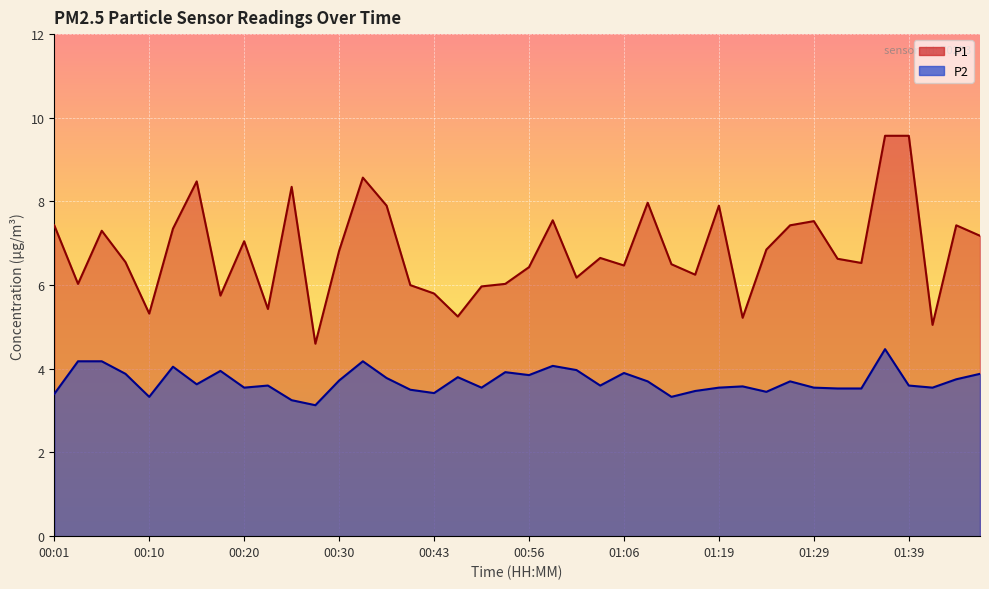

What is the minimum value for P2?

3.1